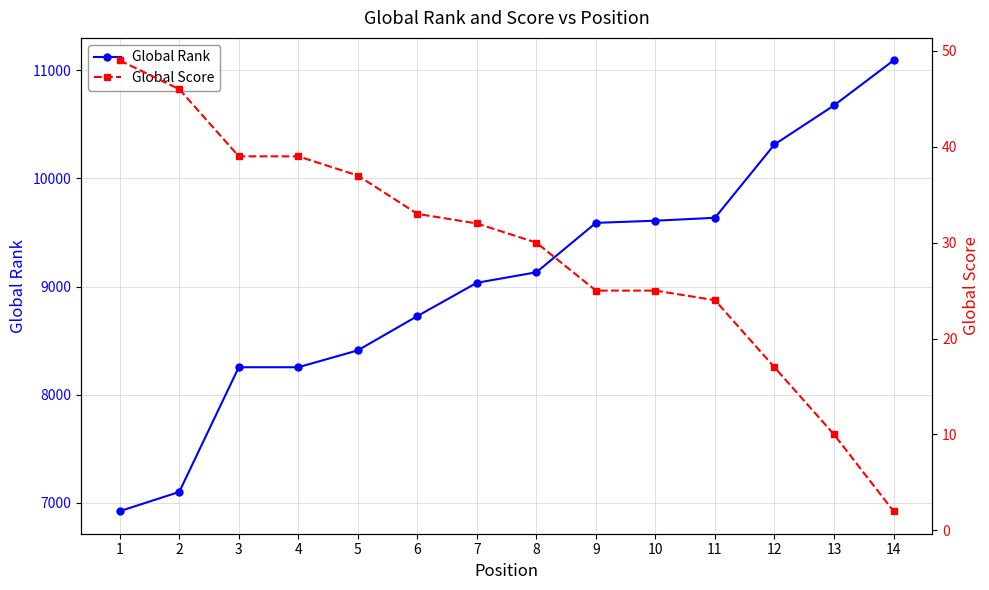

True or false: Global Score has more than 2 points higher than both neighbors.

False